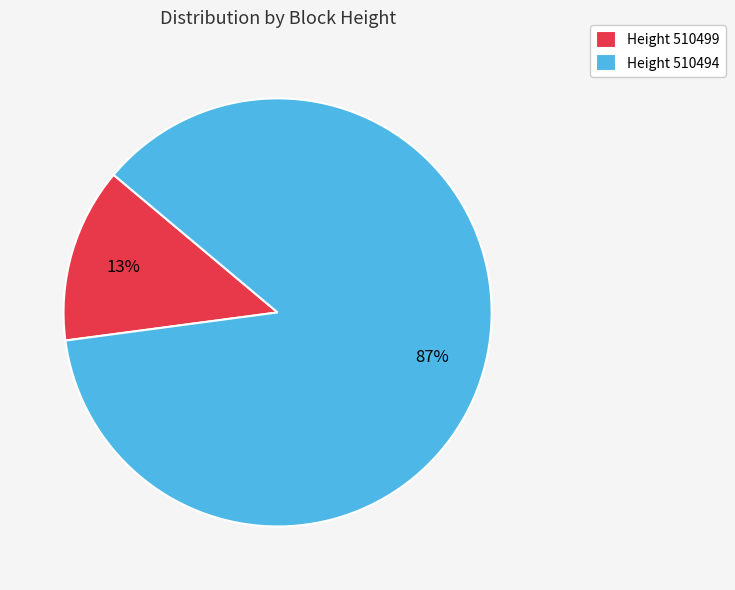

What percentage is the Height 510494 slice, to the nearest percent?

87%